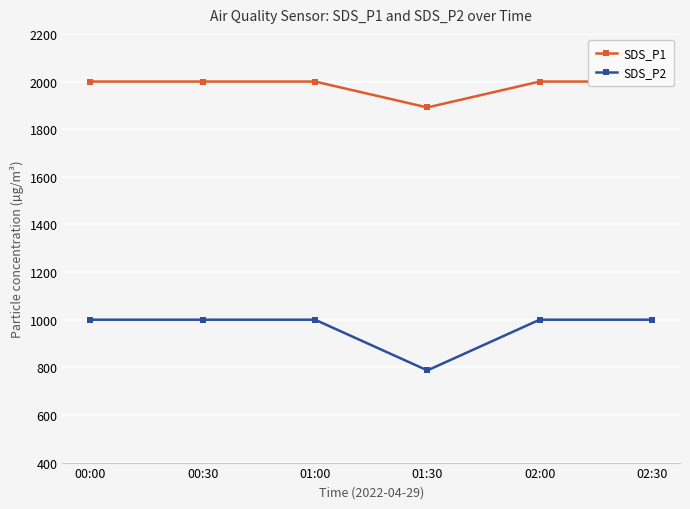

What is the smallest value displayed?

787.0